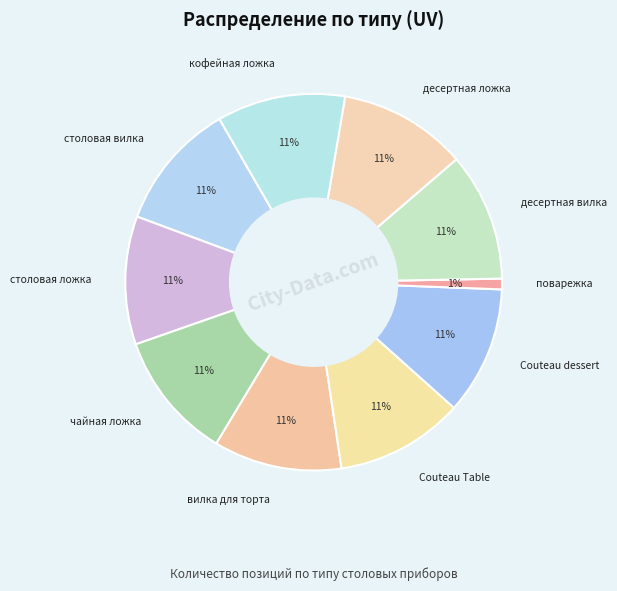

True or false: вилка для торта accounts for 4% of the total.

False